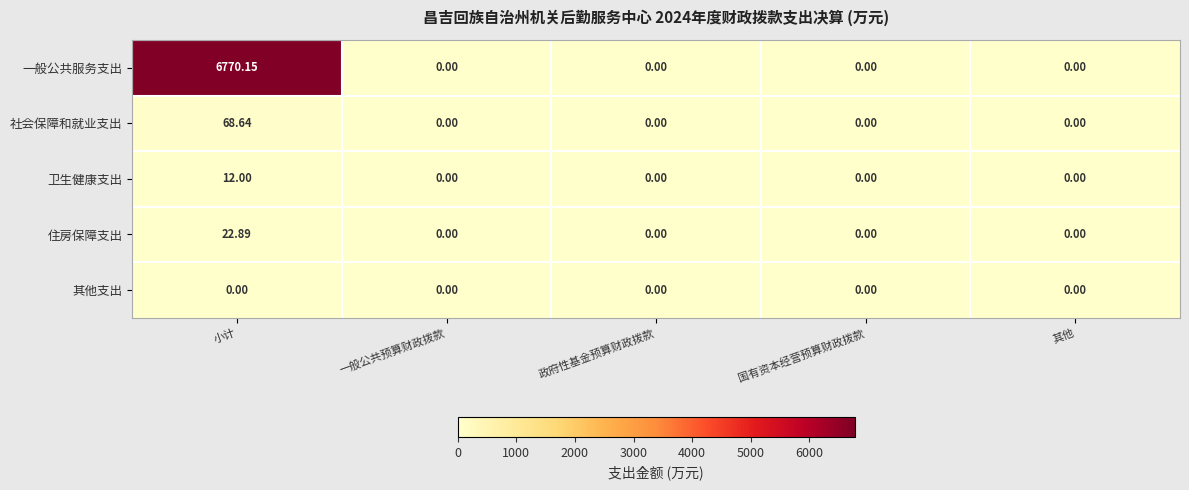

At which category is the sum across all series the highest?

小计